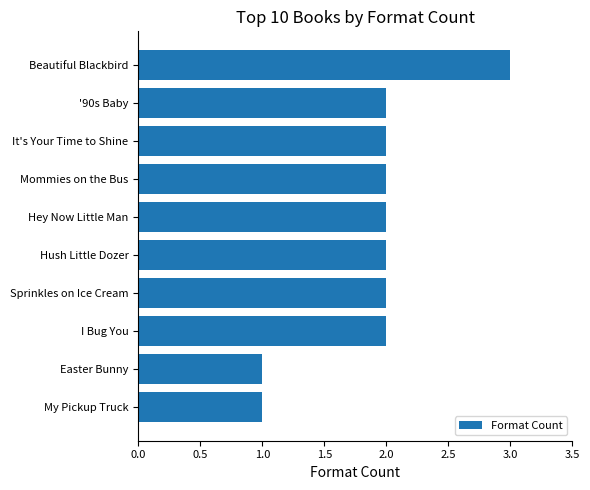

Are the bars grouped side by side (vs. stacked)?

No